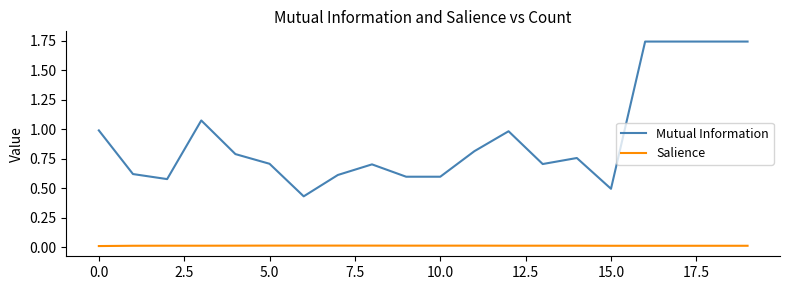

What is the difference between the maximum and minimum values in the Mutual Information series?

1.3